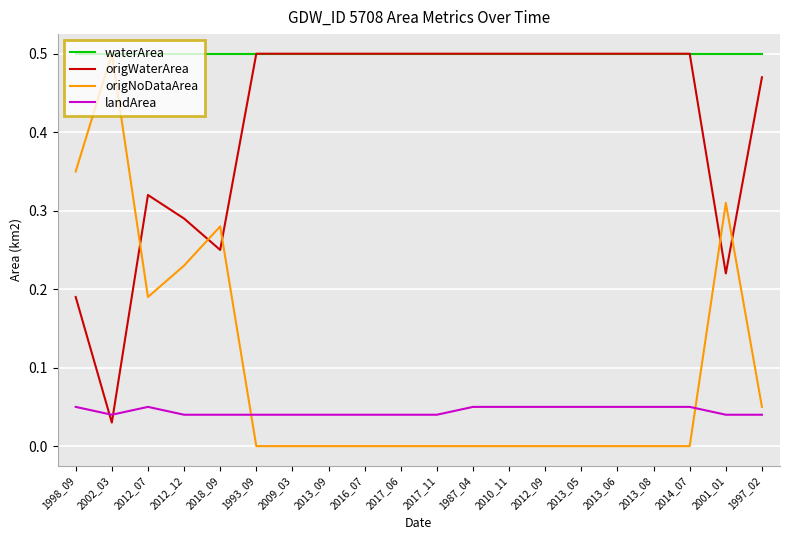

The waterArea series shows 0.2 at 2017_06. True or false?

False